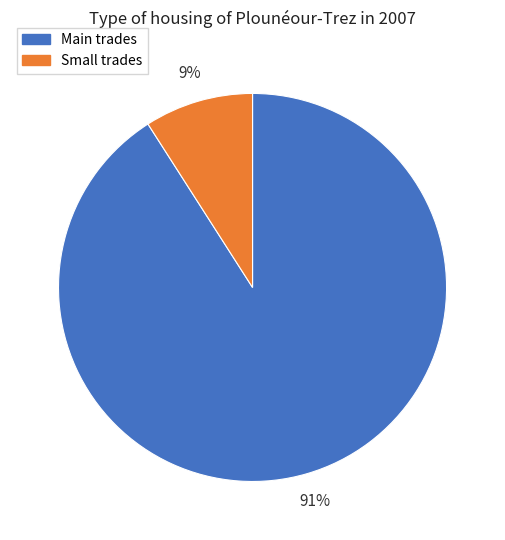

Between Small trades and Main trades, which is larger?

Main trades